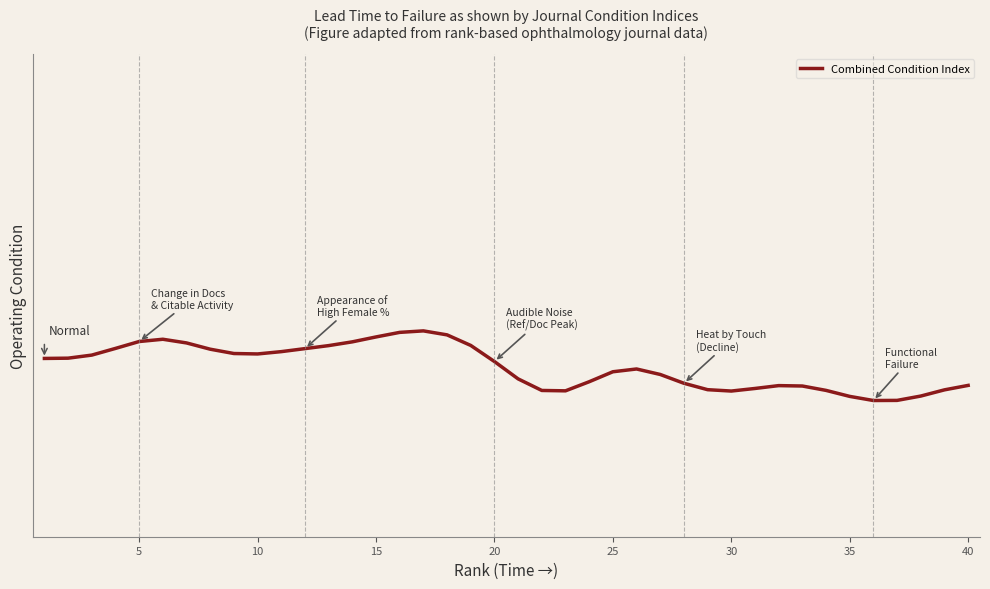

Does the chart have visible grid lines?

No